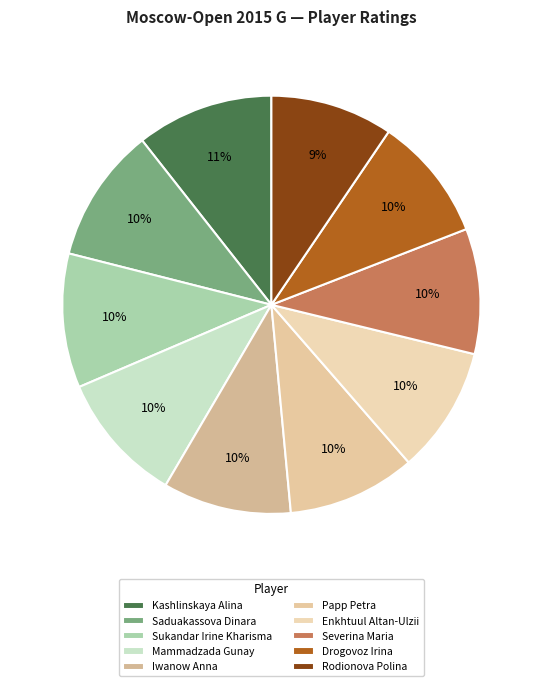

How many segments does this pie chart have?

10